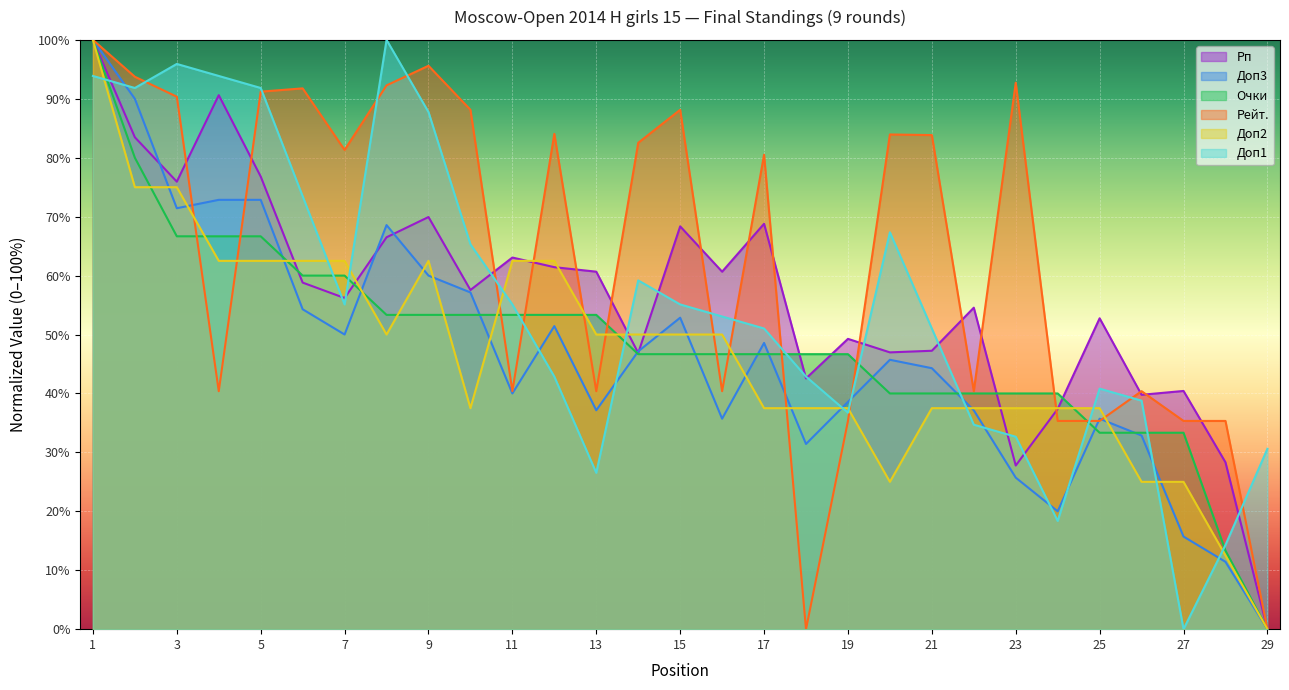

Where does the Доп3 series first go above 45?

1